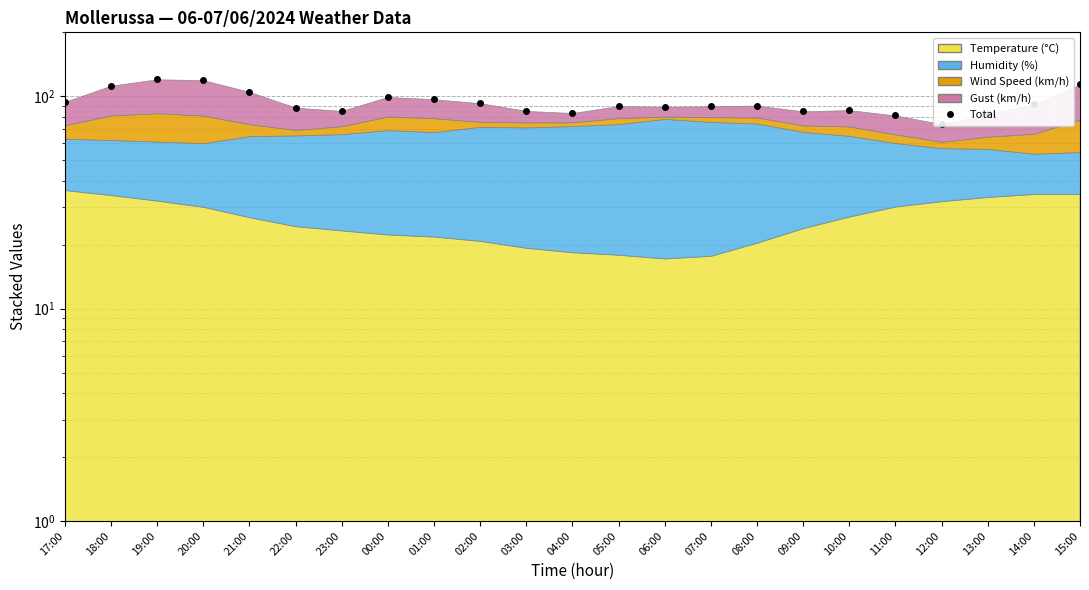

What is the ratio of the value at 02:00 to the value at 06:00?

1.0